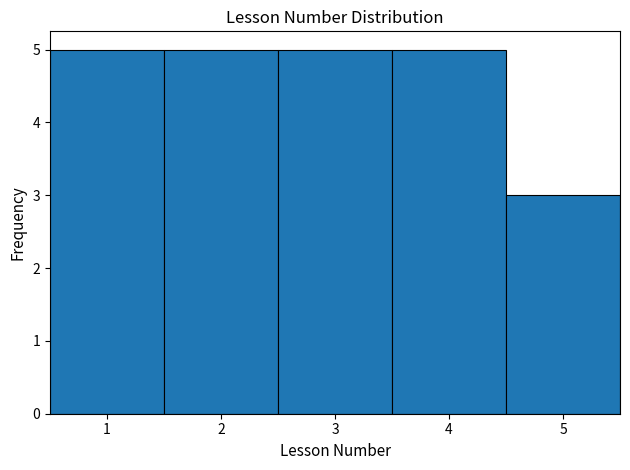

How tall is the bar that spans 0.5 to 1.5 on the x-axis? The values are not printed on the chart, so give them approximately, as read against the axis.

5